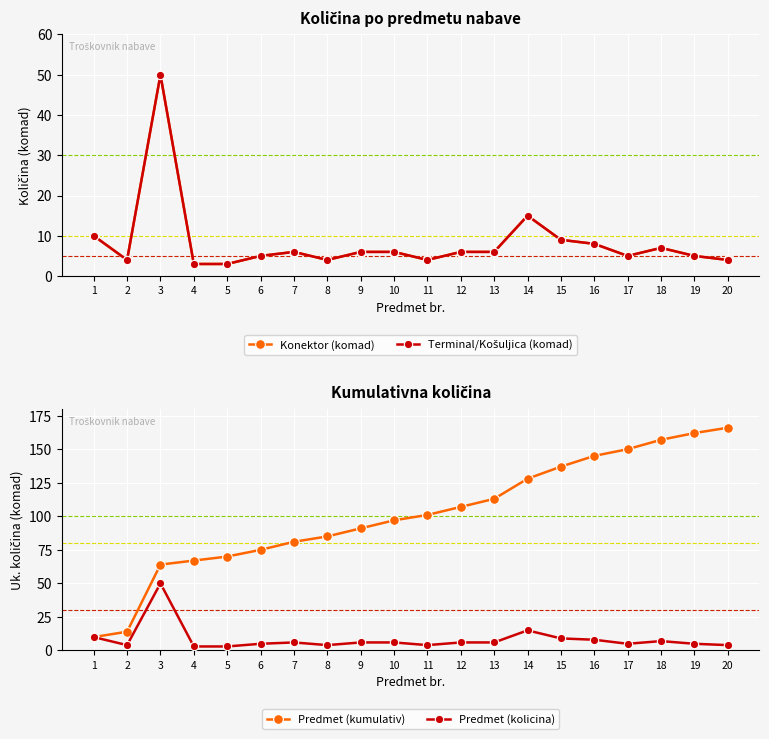

True or false: Terminal/Košuljica (komad) has a value of 7 at 6.

False